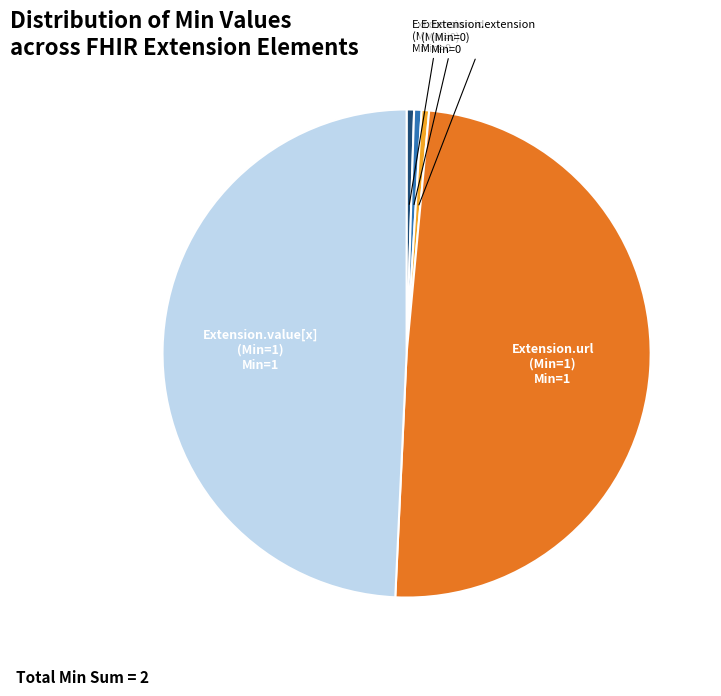

Is it true that Extension.value[x] (Min=1) is 38% of the pie?

False